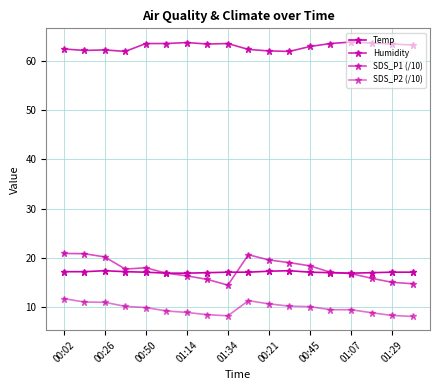

How many lines are shown in the chart?

4